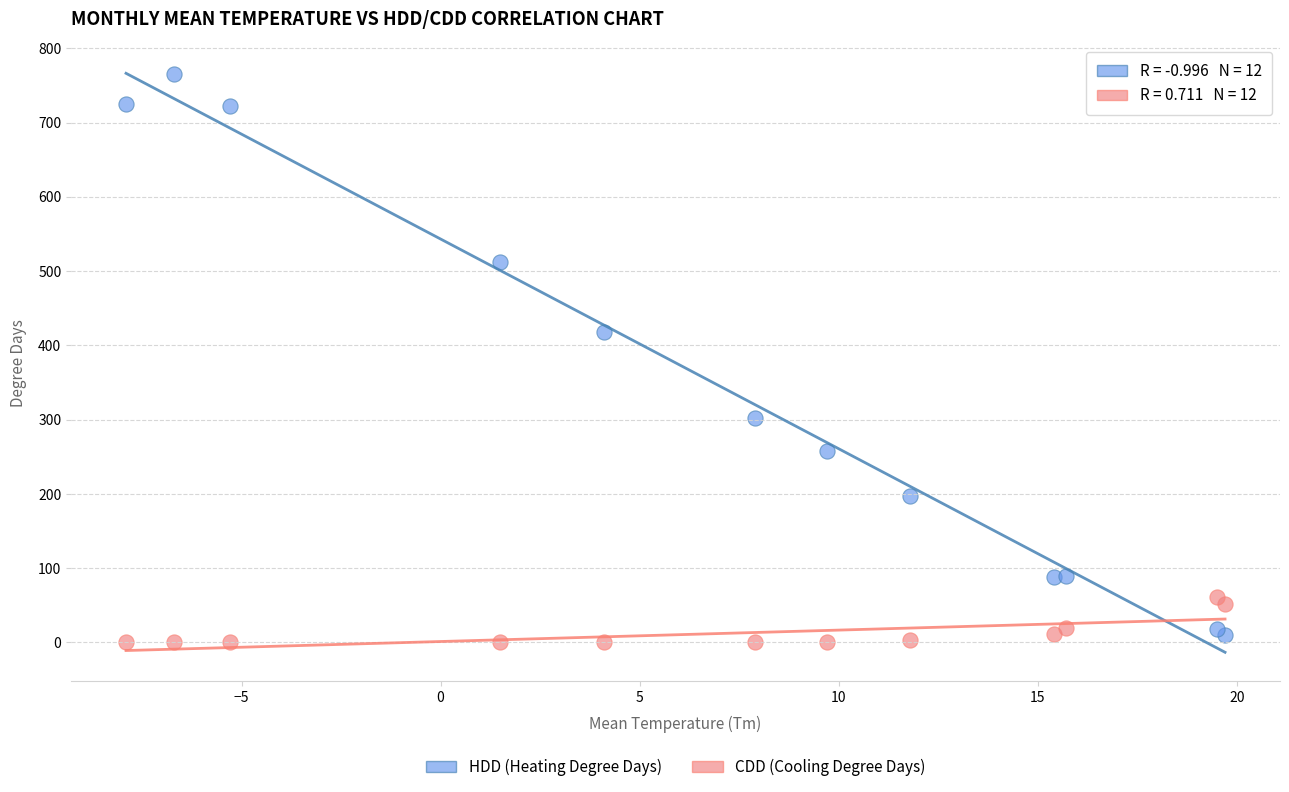

What are all the series names shown in the legend?

HDD (Heating Degree Days), CDD (Cooling Degree Days)